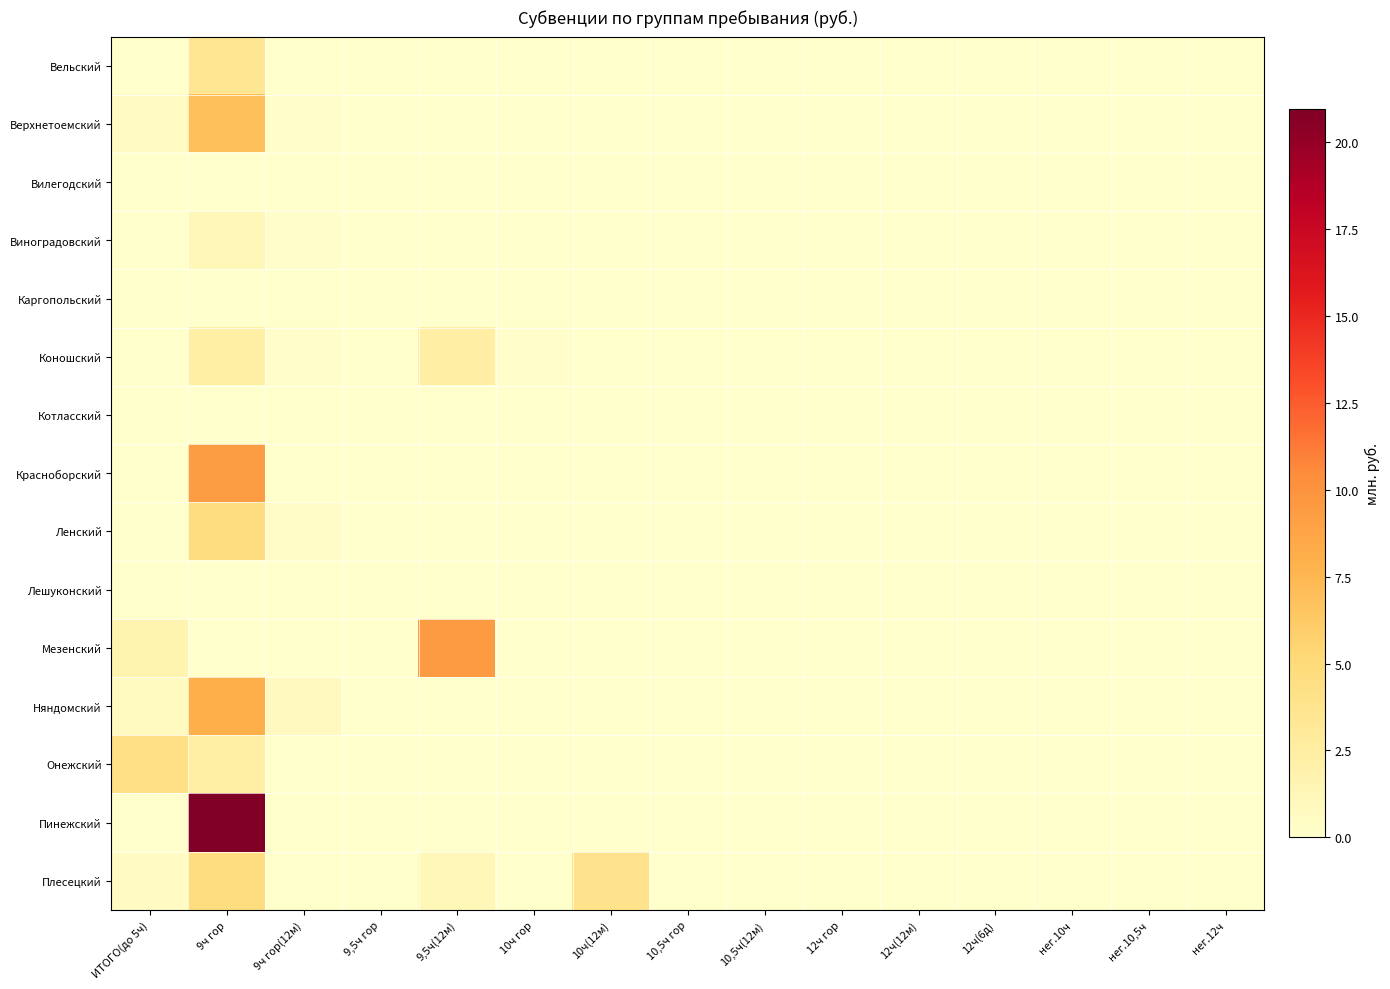

Count the number of data series in this chart.

15